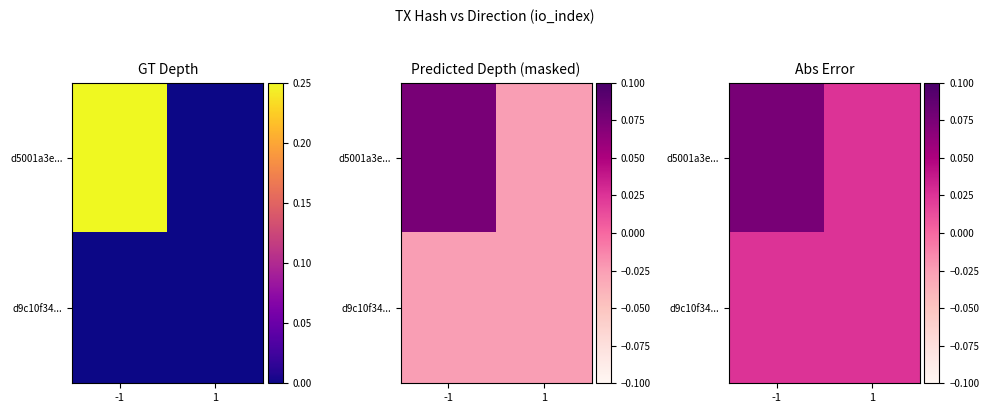

At which category is the sum across all series the highest?

-1